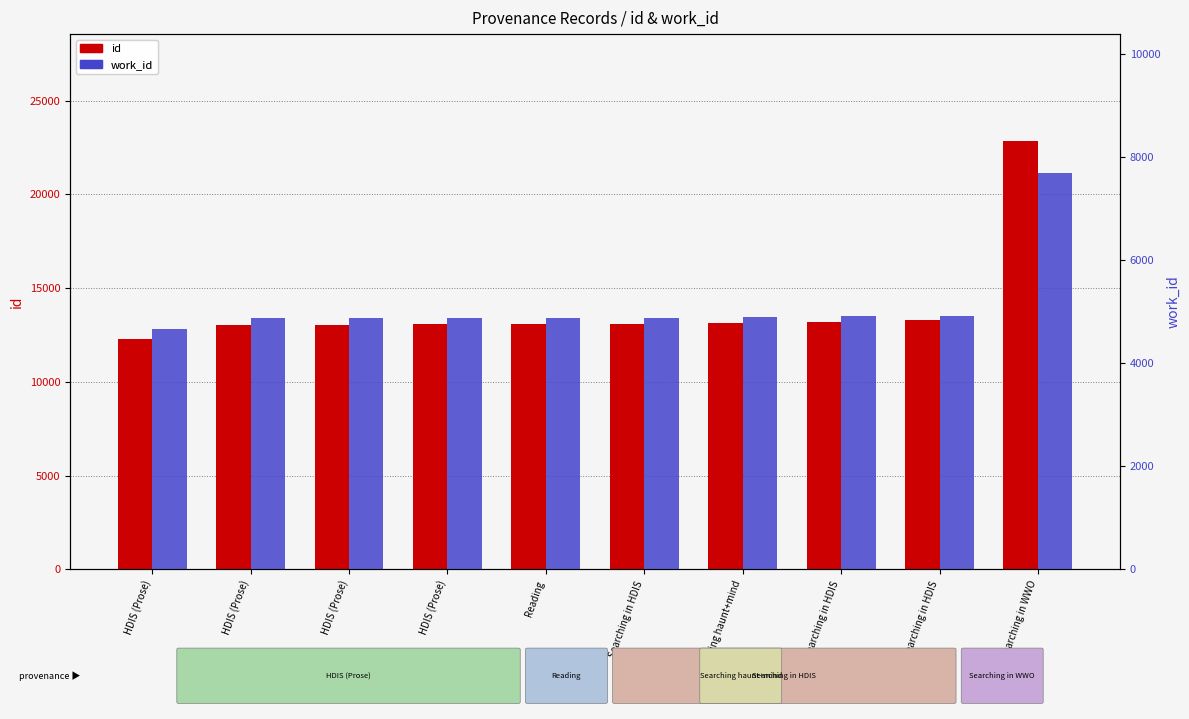

Where is id nearest to the value 17556?

Searching in HDIS